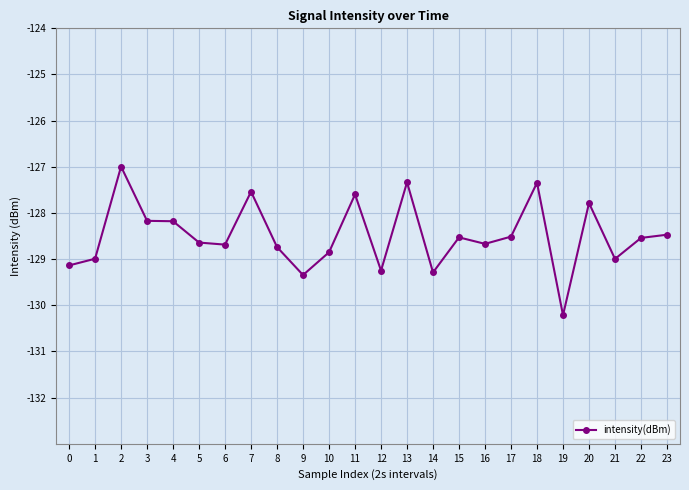

At which category does the data reach its first local peak?

2